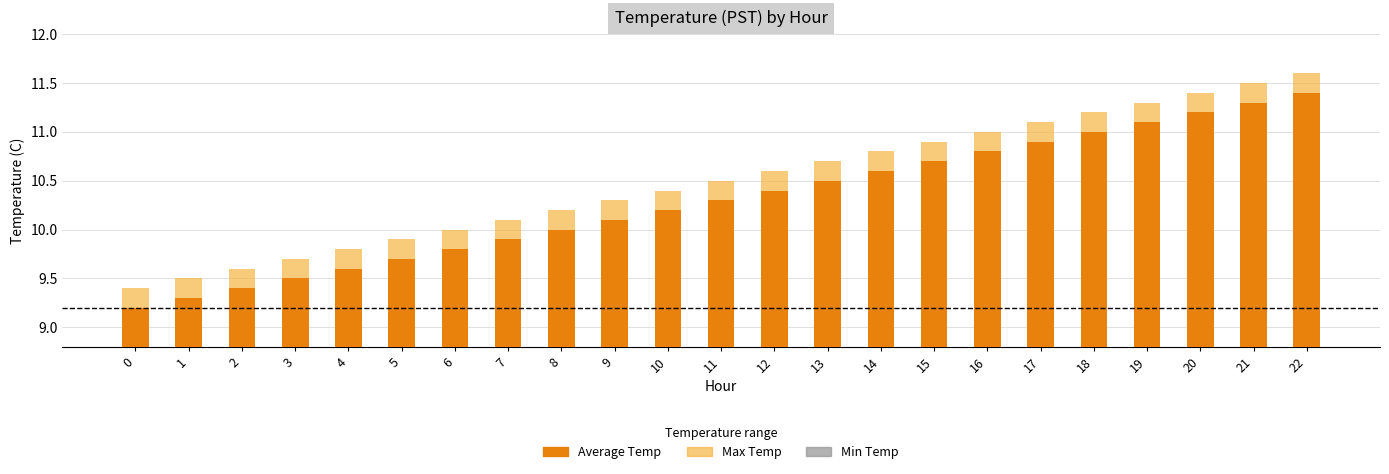

What is the value of the Max Temp bar at the 17th from the left?

11.0